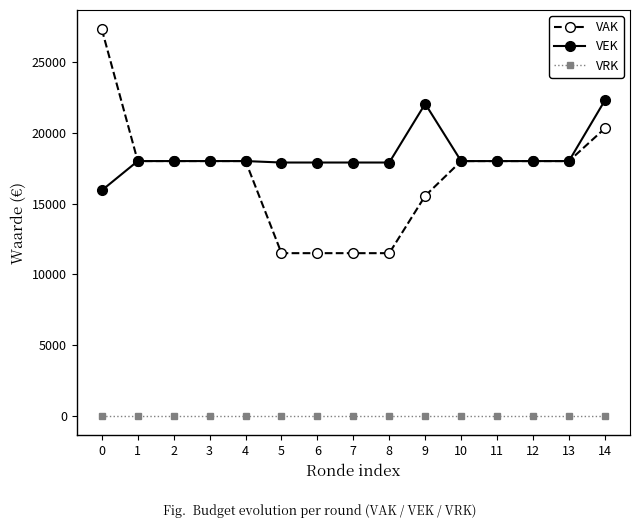

Which series has the largest range (max minus min)?

VAK